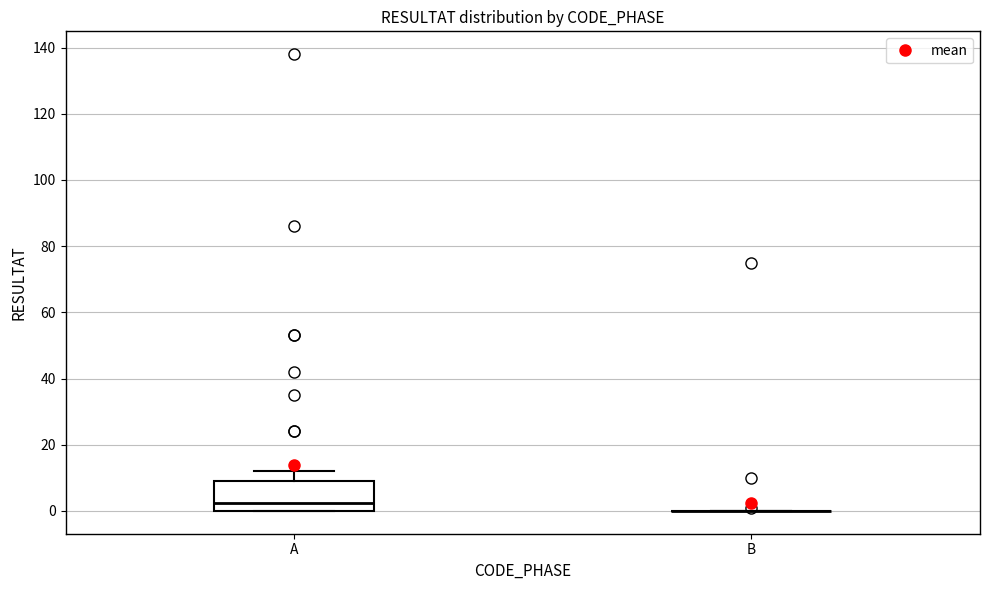

Which box is the tallest, from its lower edge to its upper edge?

A